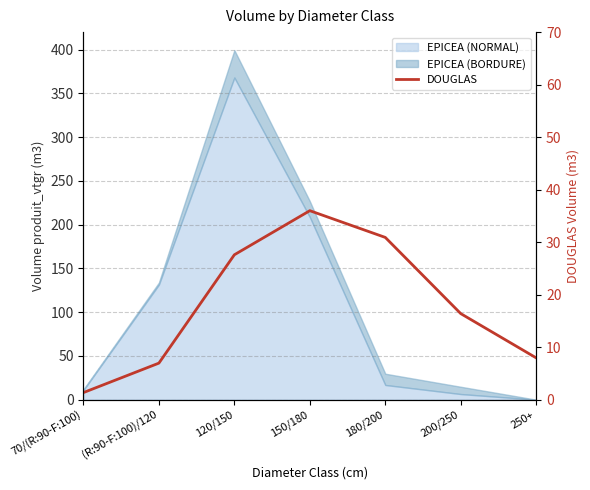

What is the difference between the maximum and minimum values?

34.6